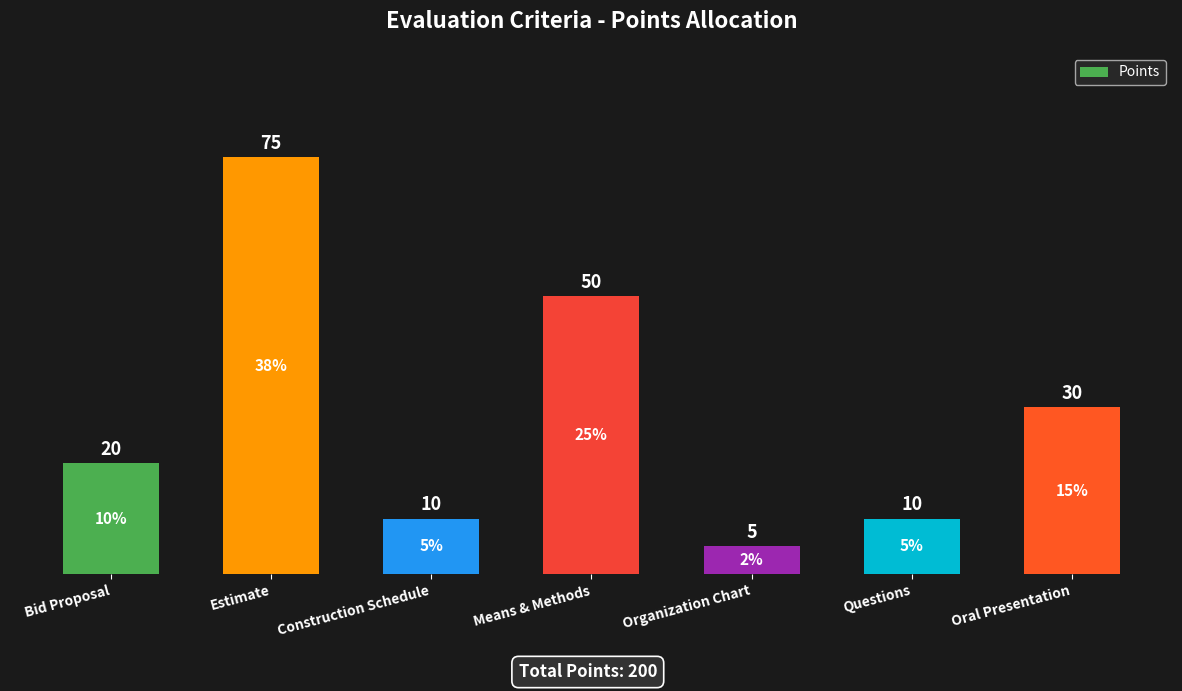

How many values are below 20?

3